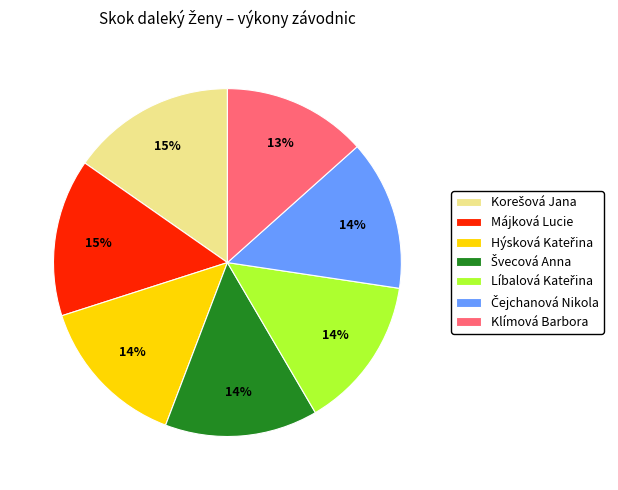

What is the smallest slice in the pie chart?

Klímová Barbora